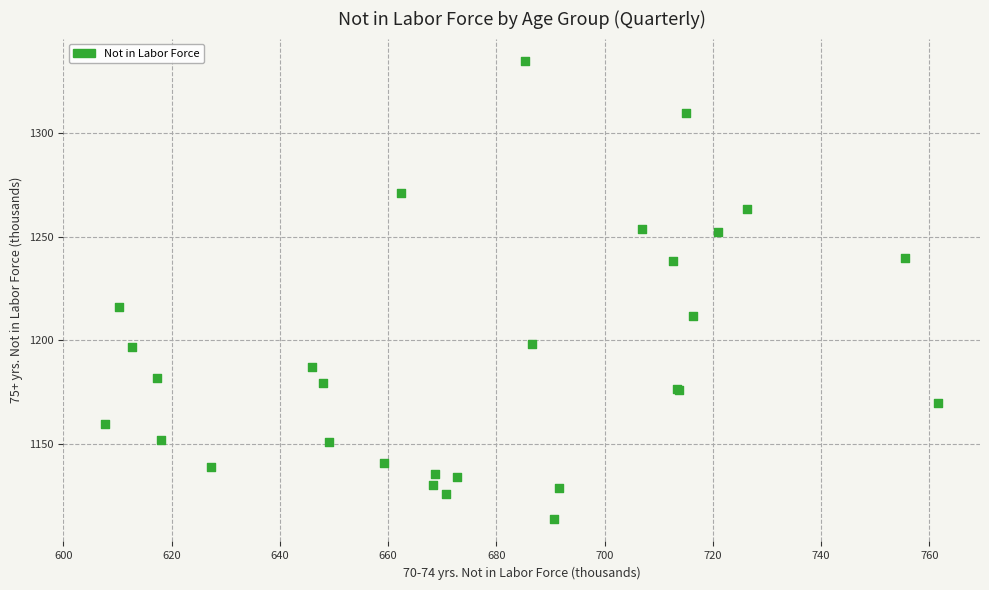

What Y value in the scatter plot is closest to 1224?

1216.0